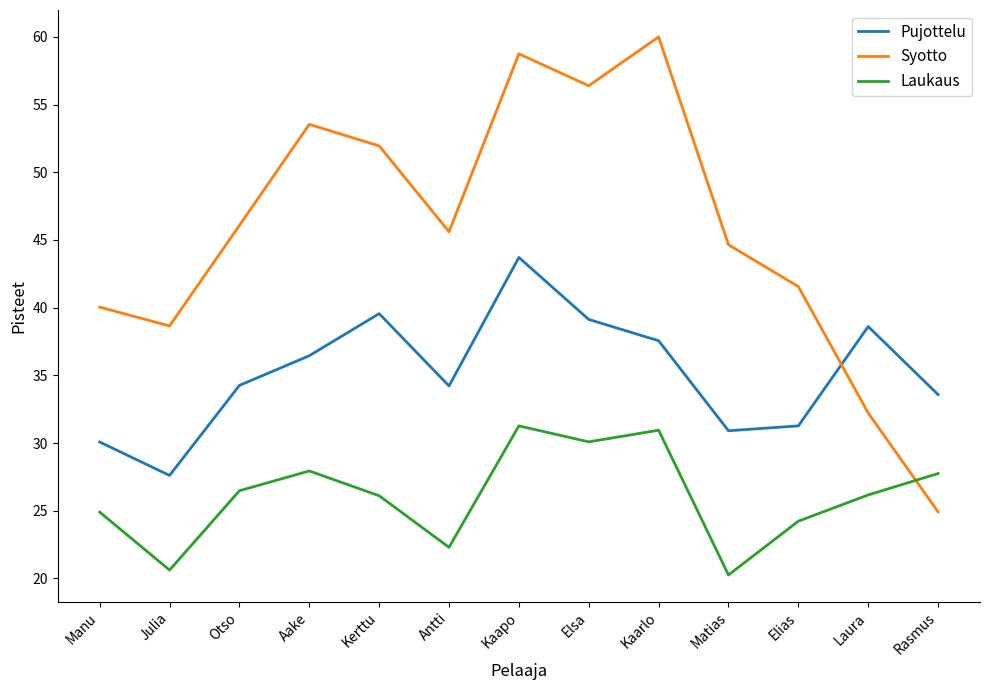

True or false: Laukaus and Pujottelu intersect in this chart.

False